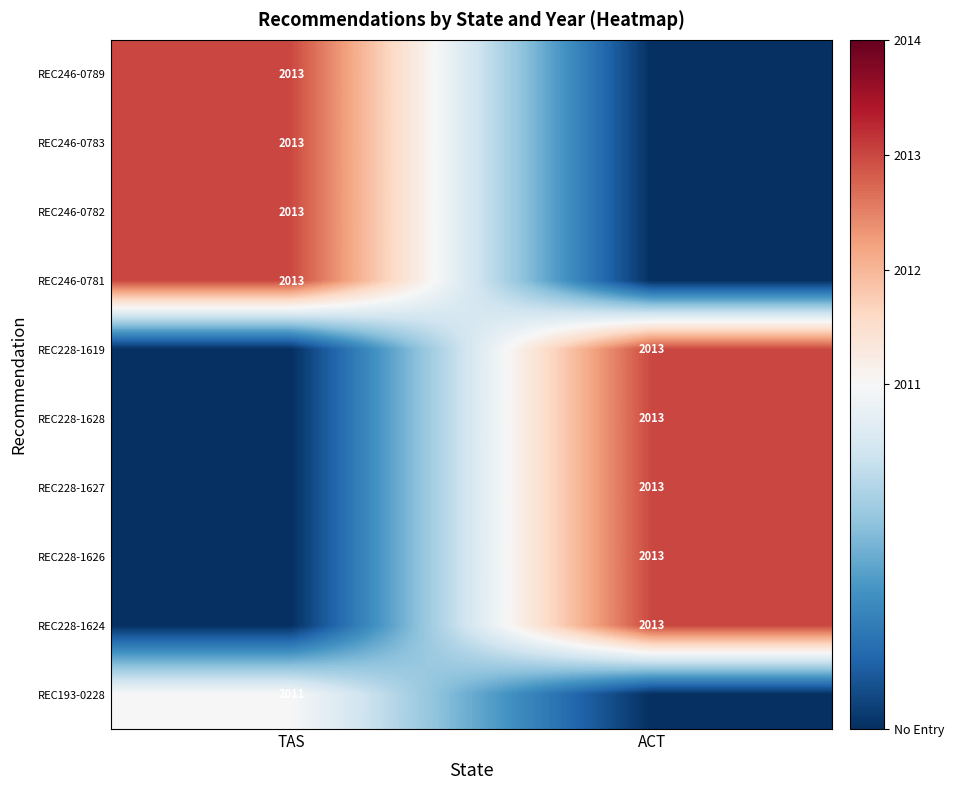

The REC228-1624 series shows 2013 at ACT. True or false?

True